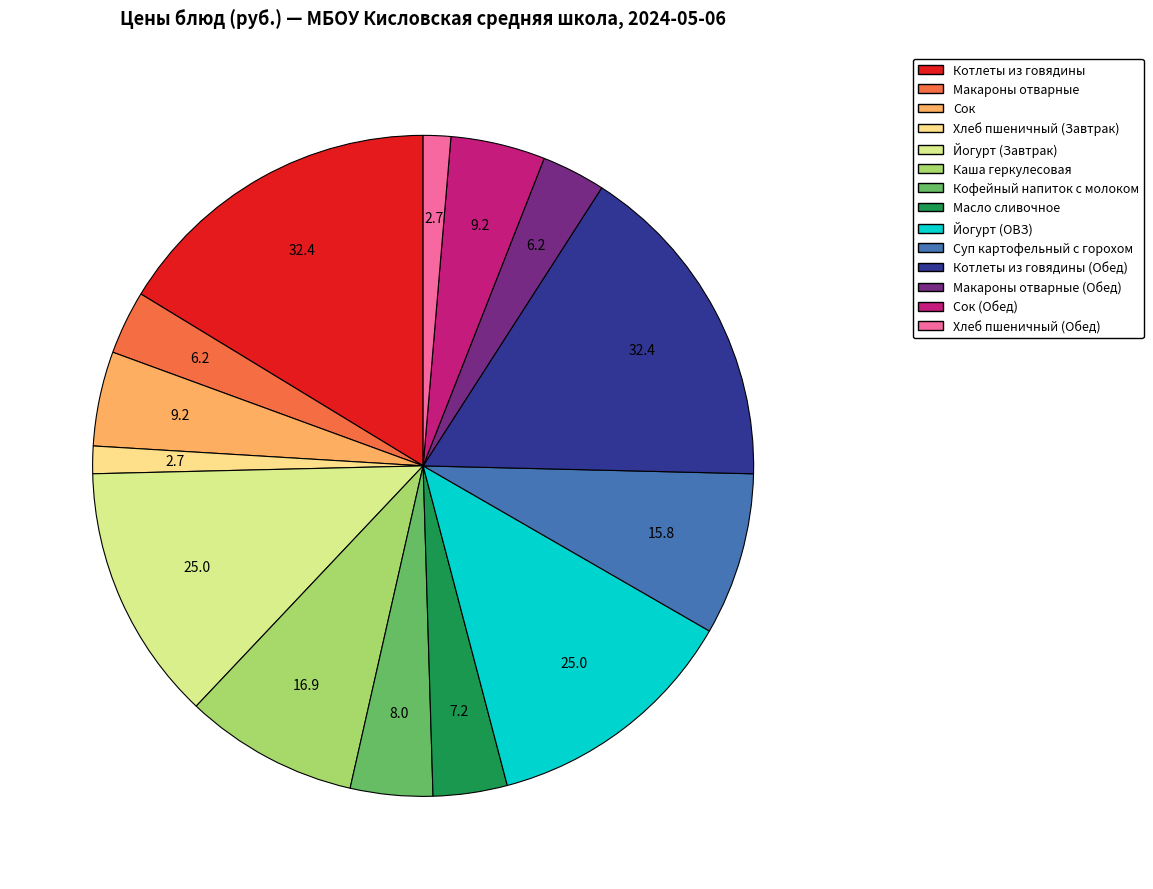

What is the smallest slice in the pie chart?

Хлеб пшеничный (Завтрак)